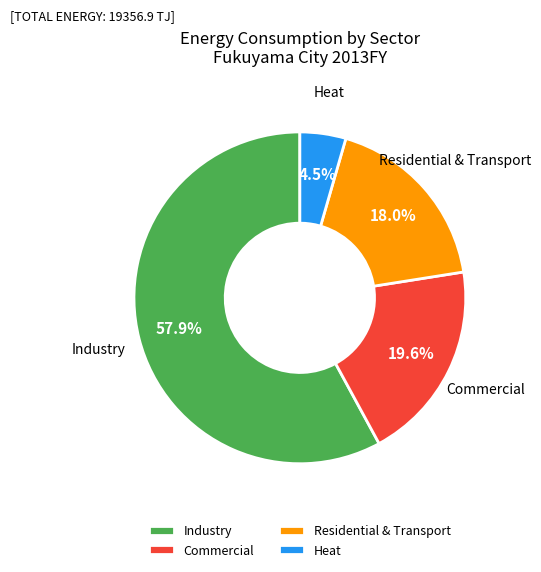

Combined, do Commercial and Industry account for over 50%?

Yes